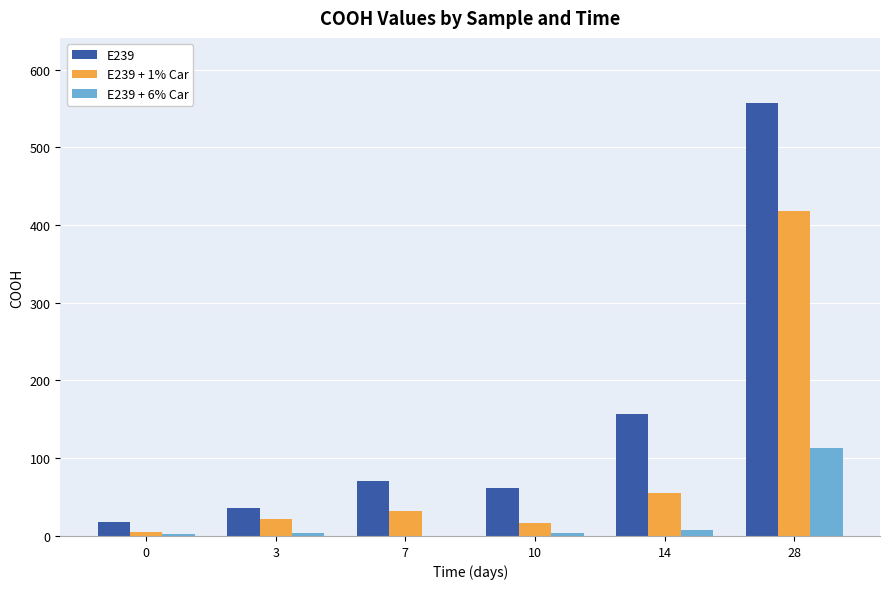

The value of E239 at 10 is 101.2. True or false?

False